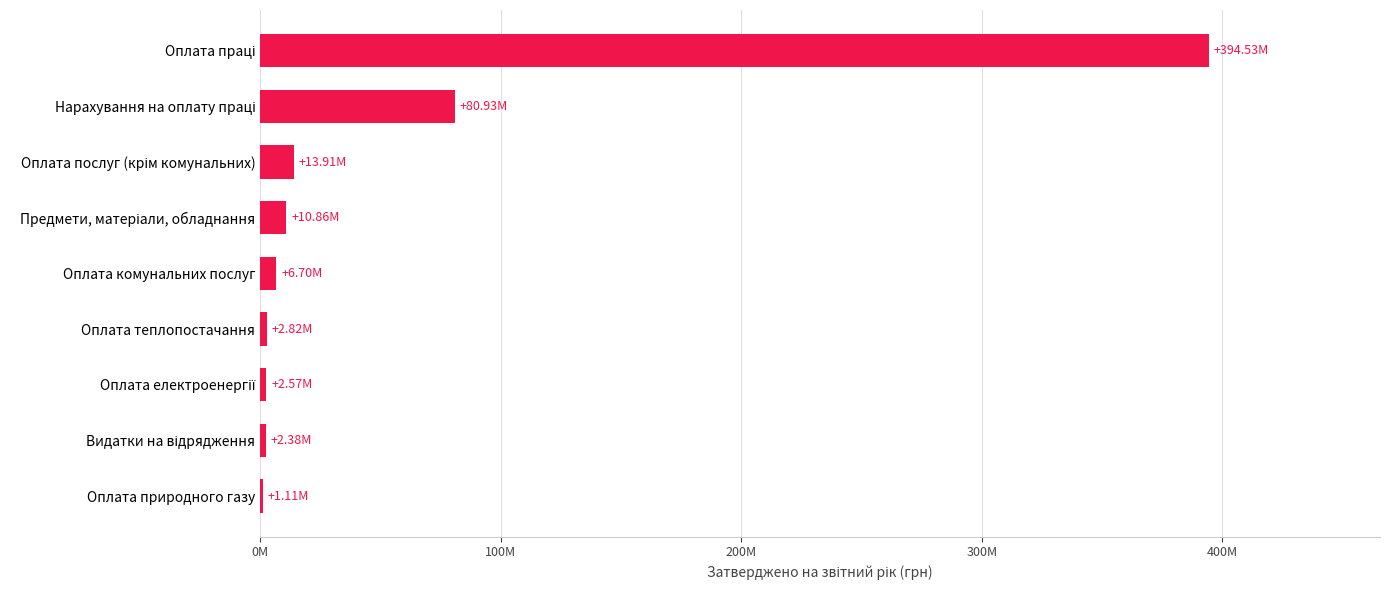

Are the bars horizontal?

Yes